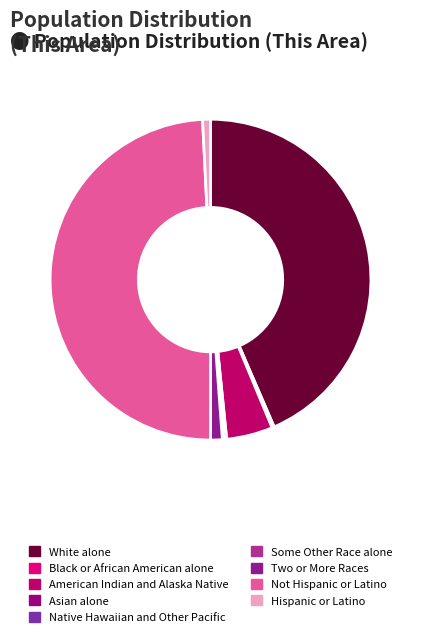

What percentage is the White alone slice, to the nearest percent?

44%